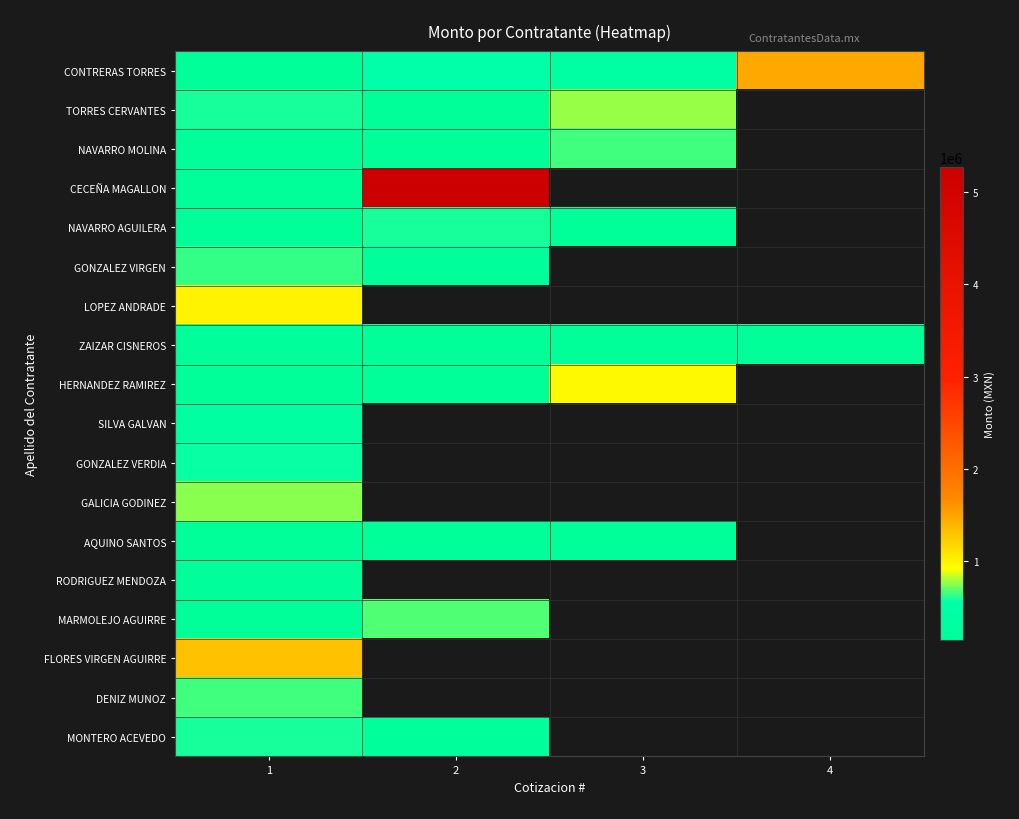

At which category does the chart reach its peak across all series?

2